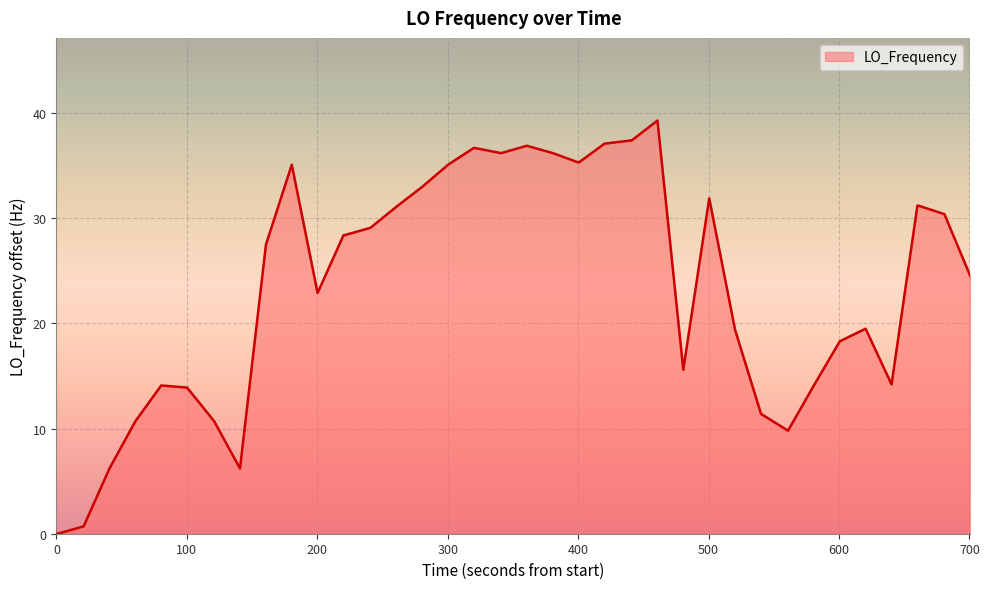

What is the greatest value displayed?

39.3